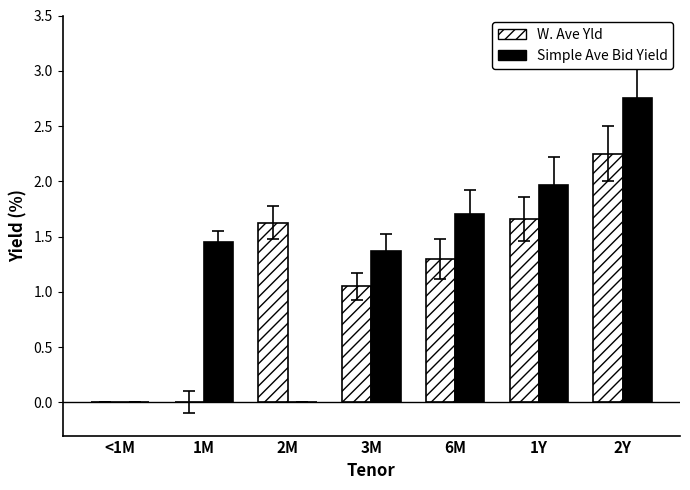

How many data points does each series have?

7